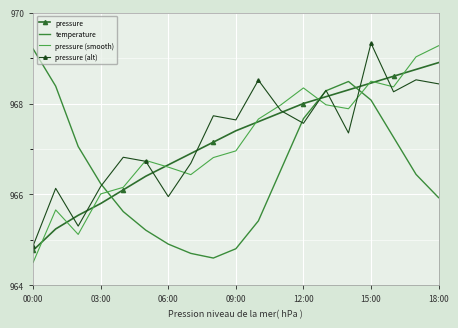

Rank the series by their maximum value, from lowest to highest.

pressure, temperature, pressure (smooth), pressure (alt)